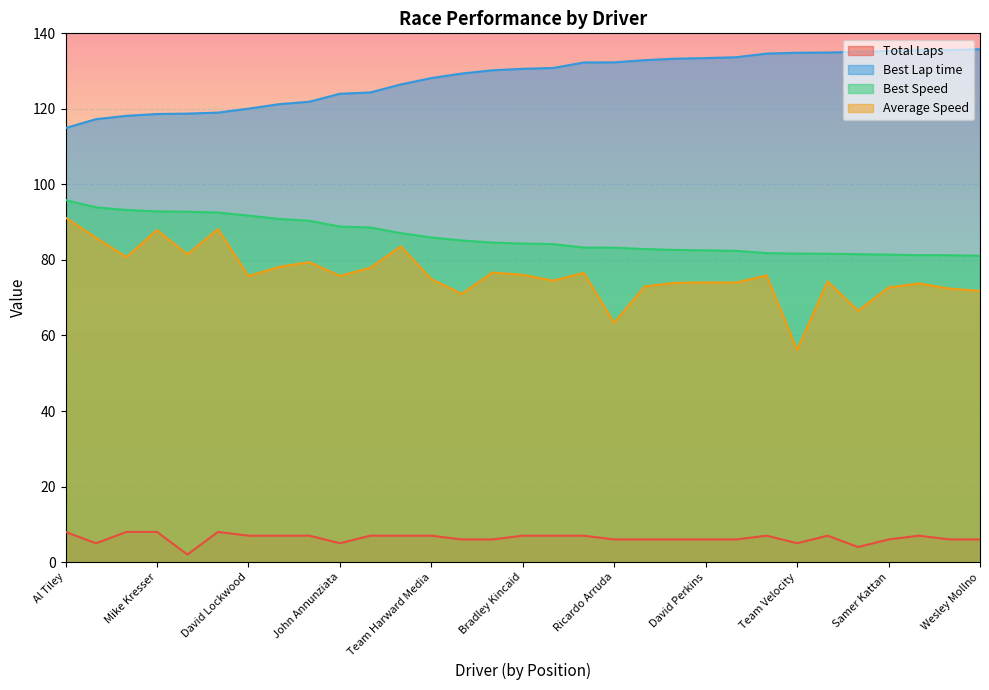

True or false: Average Speed and Best Speed intersect in this chart.

False